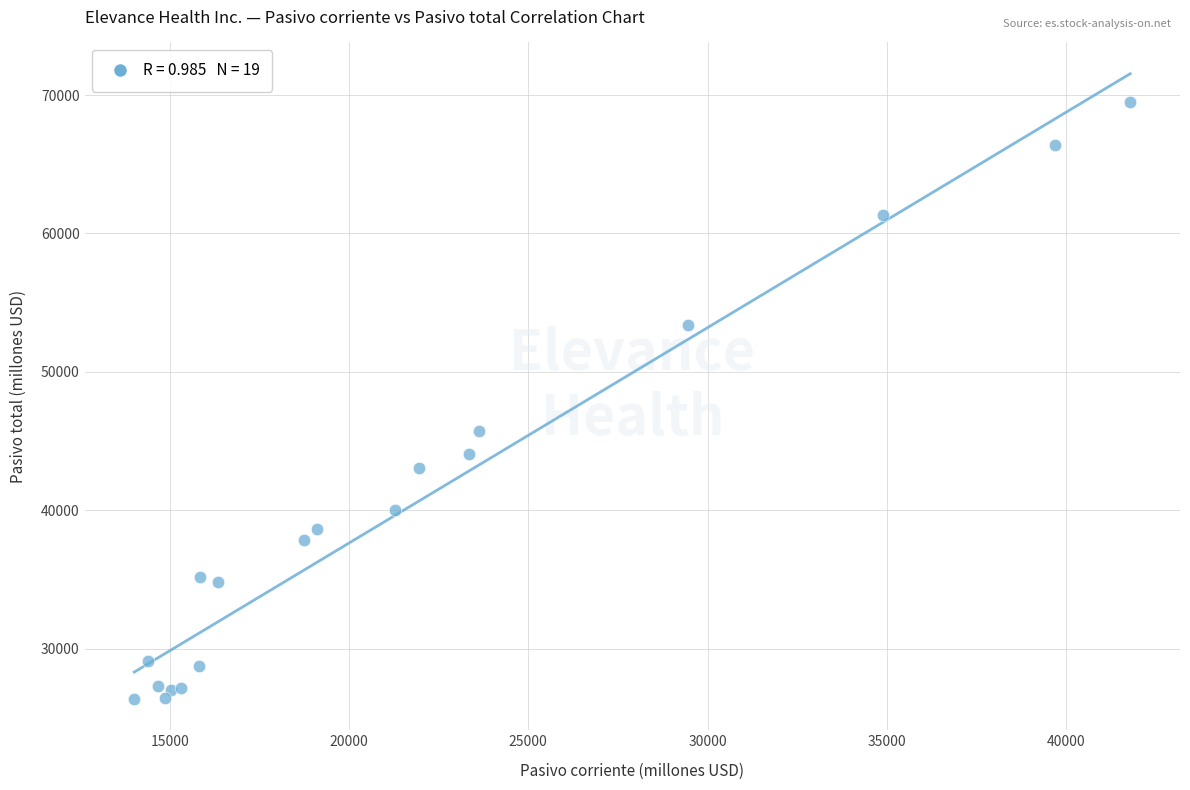

What Y value in the scatter plot is closest to 47938?

45725